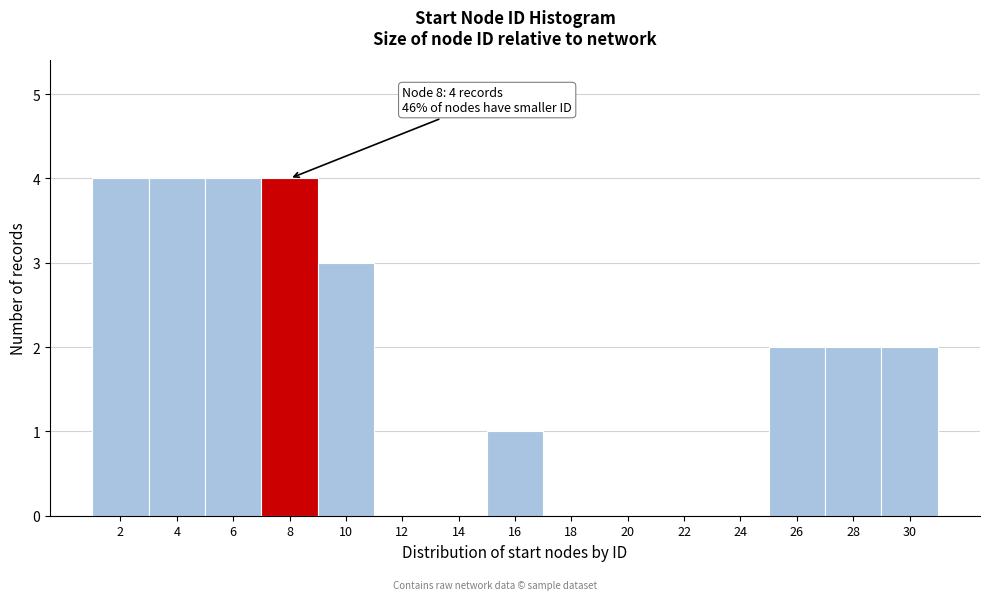

Reading left to right, transcribe all the data shown in this chart.

2=4	4=4	6=4	8=4	10=3	12=0	14=0	16=1	18=0	20=0	22=0	24=0	26=2	28=2	30=2